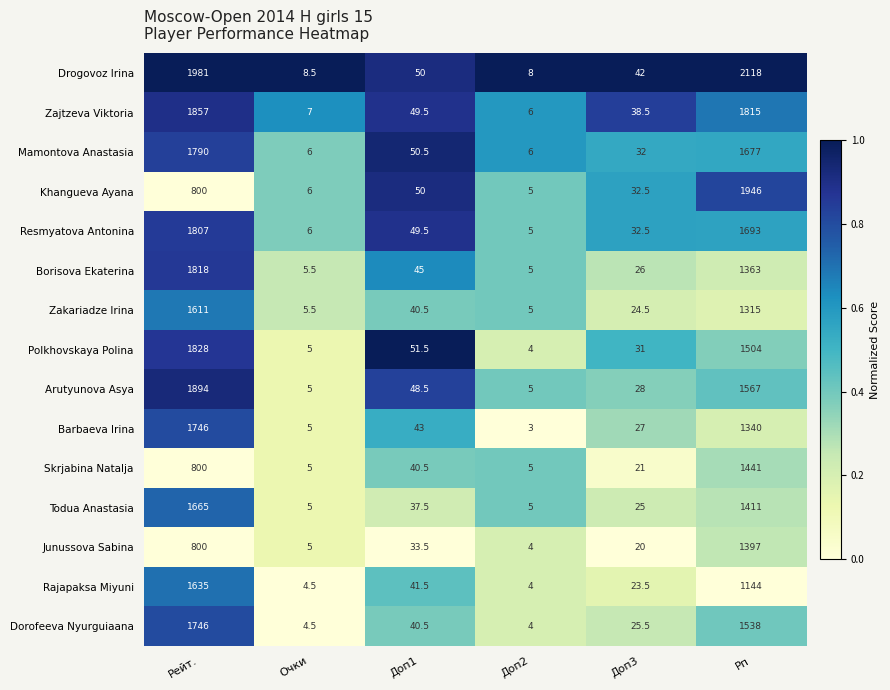

What is the difference between the maximum and minimum values in the Resmyatova Antonina series?

1802.0